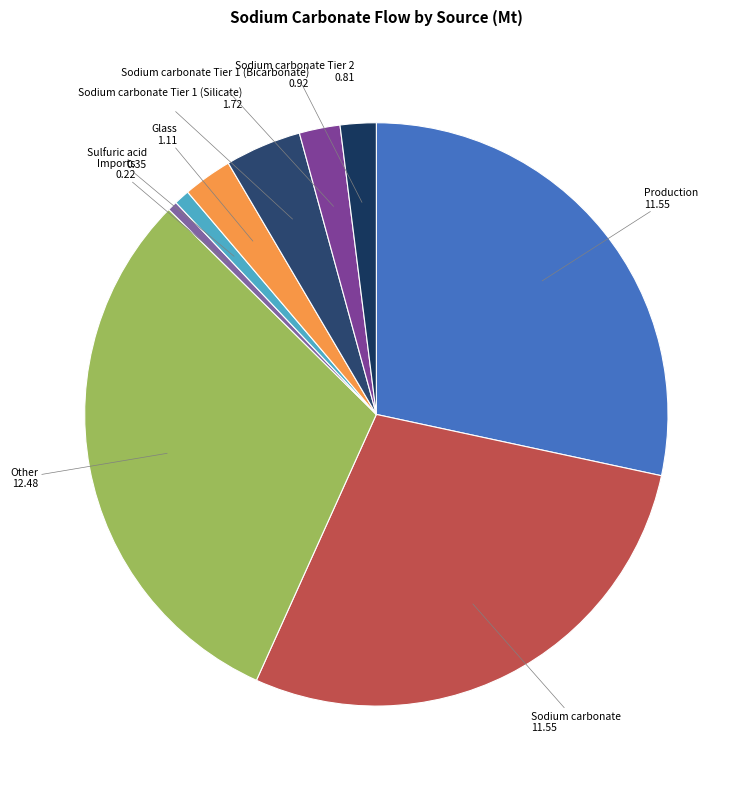

Is there a majority slice in this chart?

No